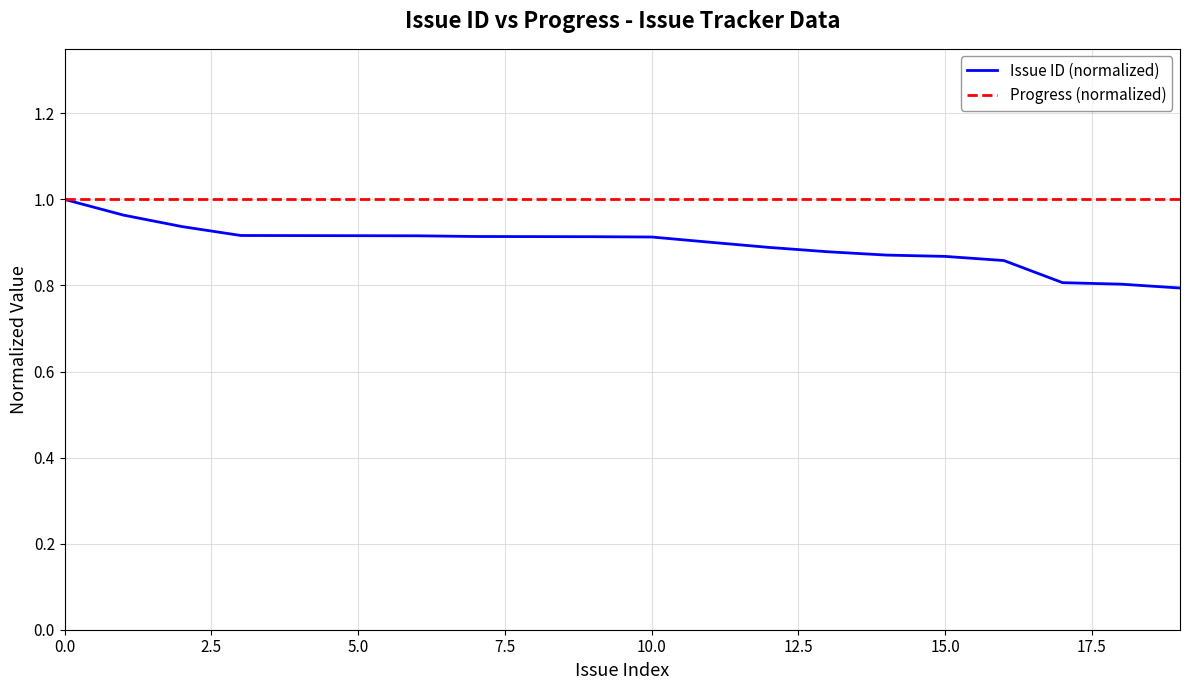

Which series has the largest range (max minus min)?

Issue ID (normalized)